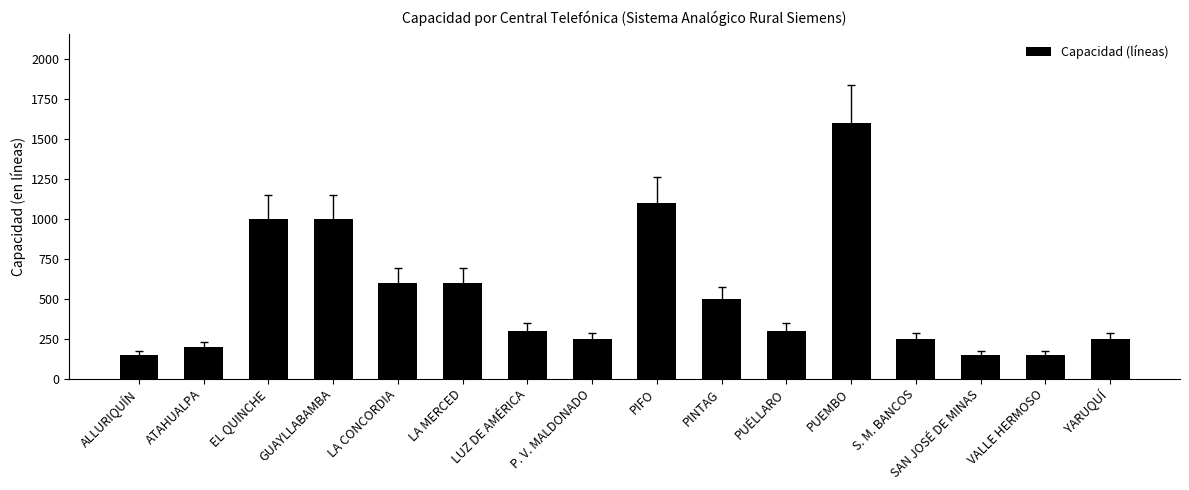

What is the minimum value shown in the chart?

150